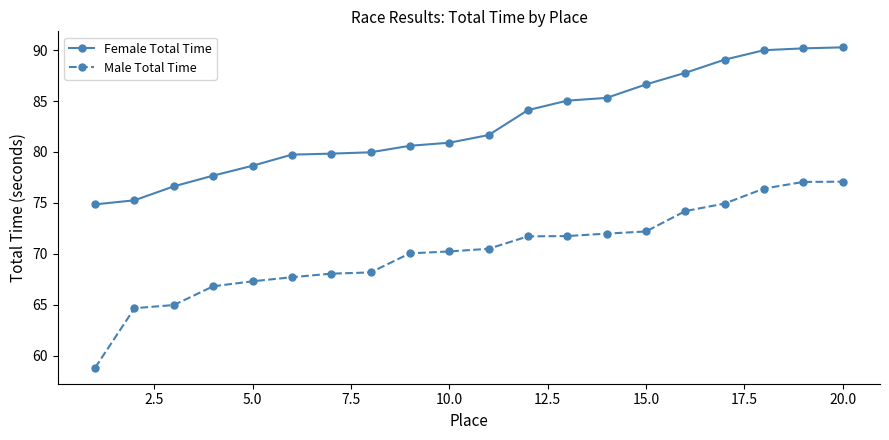

Which series has the largest total across all categories?

Female Total Time